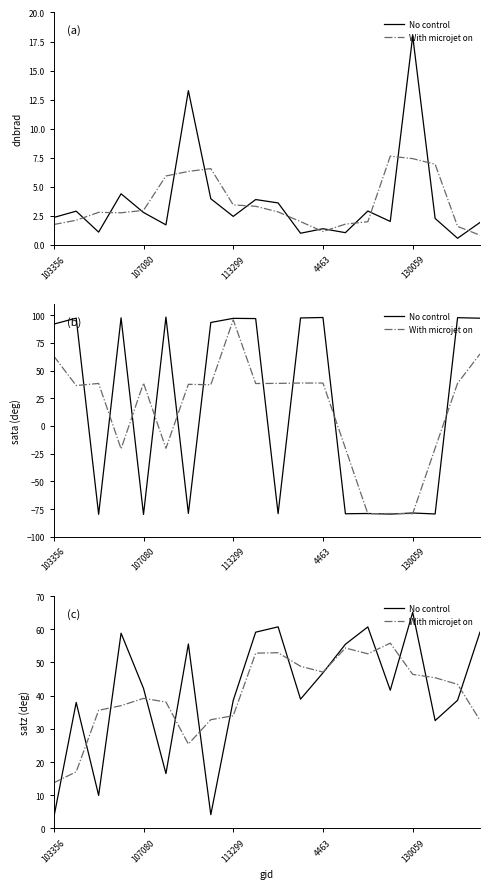

True or false: No control has a value of 18.2 at 13.

False